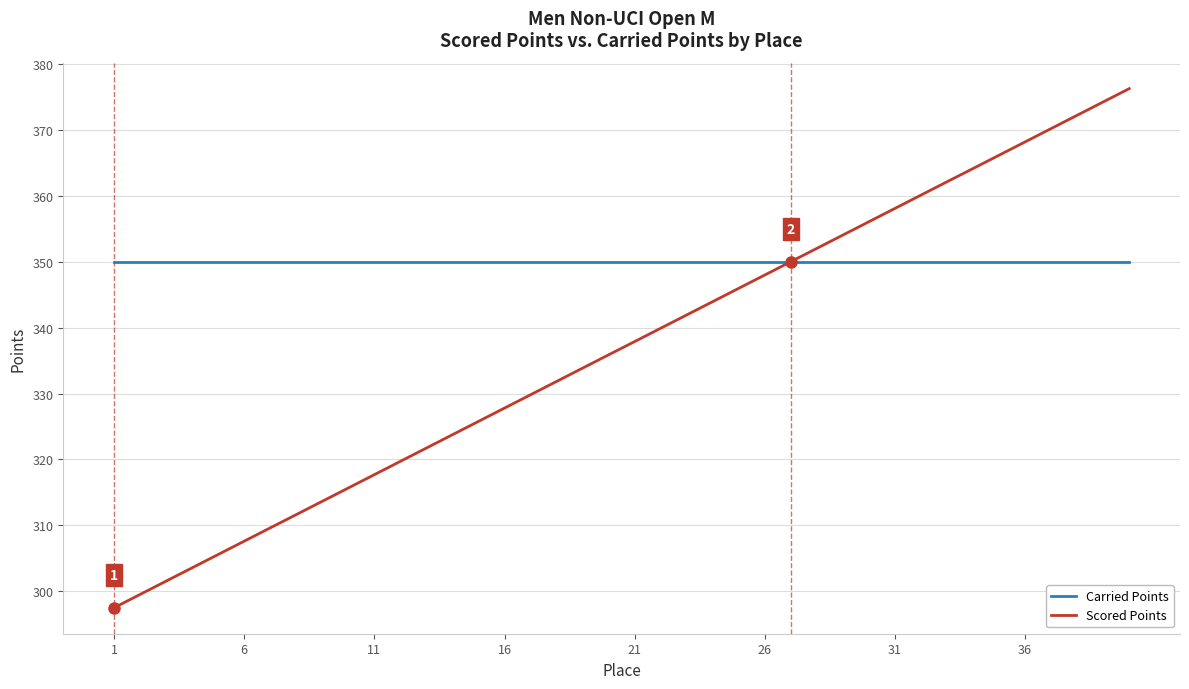

Rank the series by their average value, from highest to lowest.

Carried Points, Scored Points